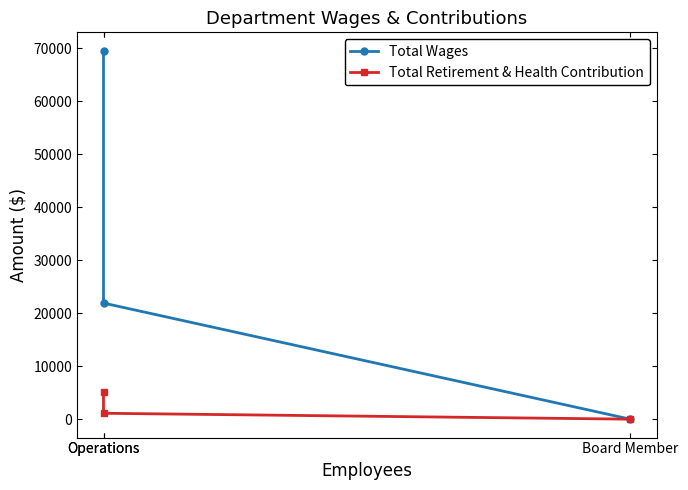

True or false: Total Wages has a value of 69512 at Operations.

True